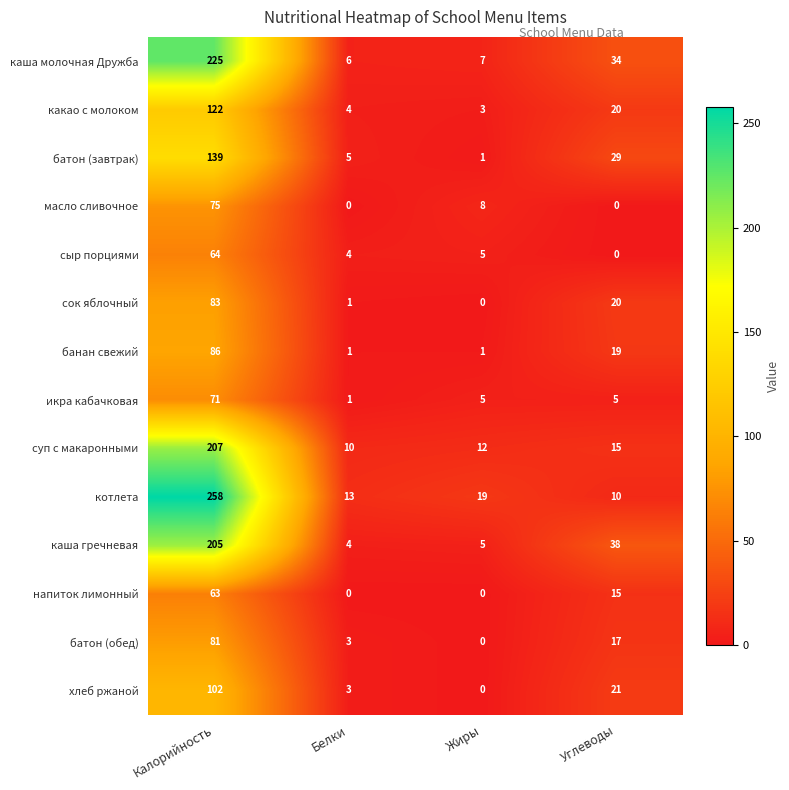

What is the total value across all series at Углеводы?

243